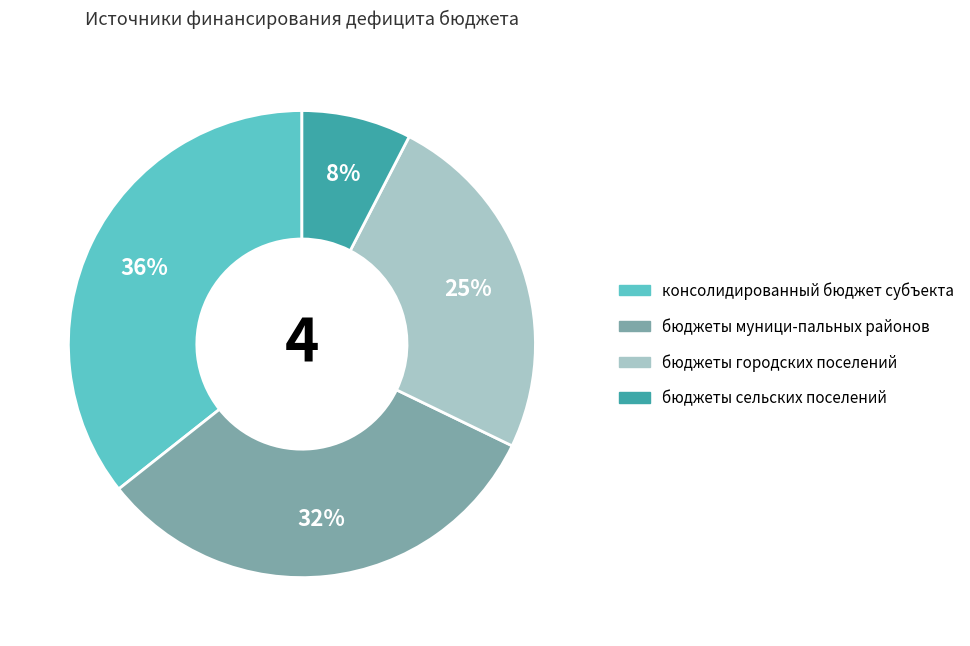

Which category has the smallest portion of the pie?

бюджеты сельских поселений